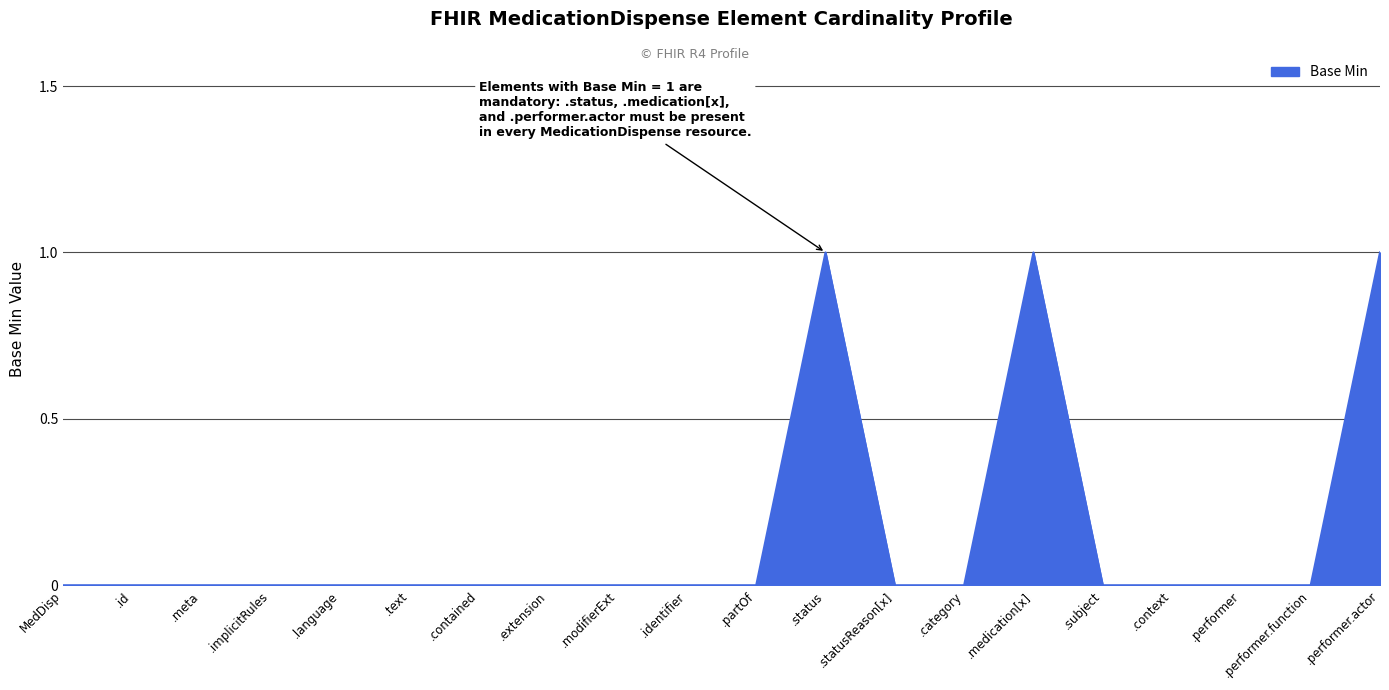

Count the values in the range 0 to 1.

20